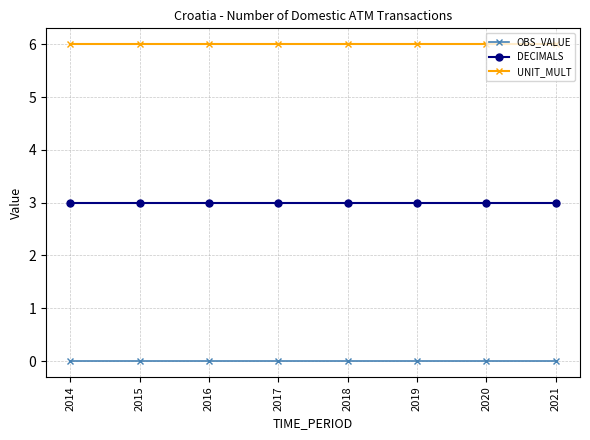

Is the value of UNIT_MULT at 2015 greater than the value of OBS_VALUE at 2014?

Yes